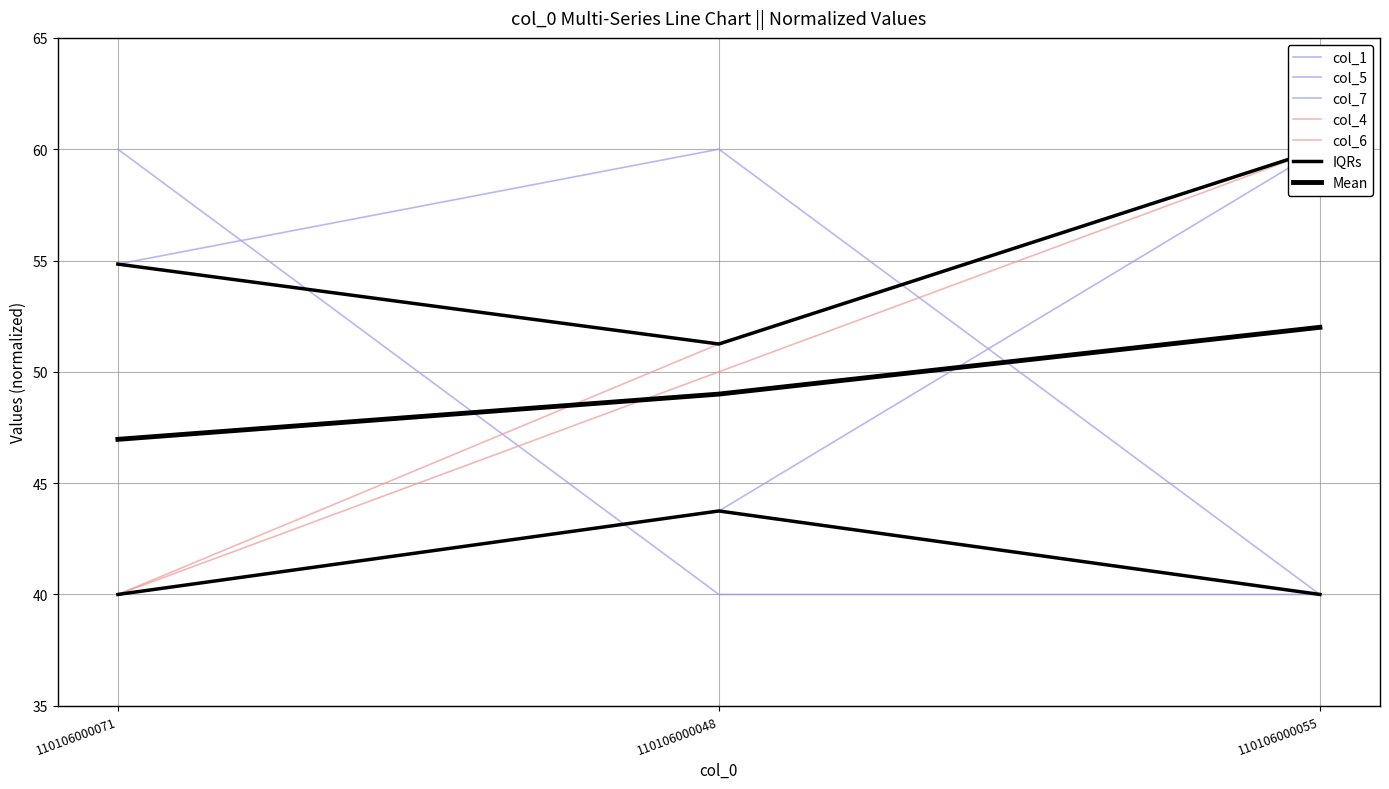

What is the difference between the highest and lowest values at 110106000048?

20.0